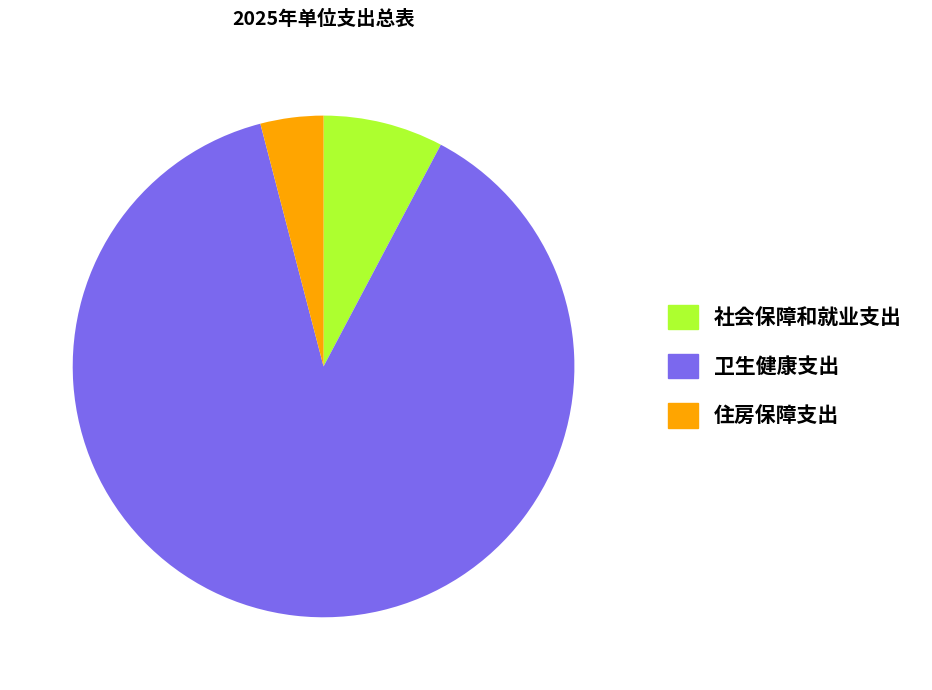

Approximately how many times larger is the value at 卫生健康支出 compared to 住房保障支出?

21.8